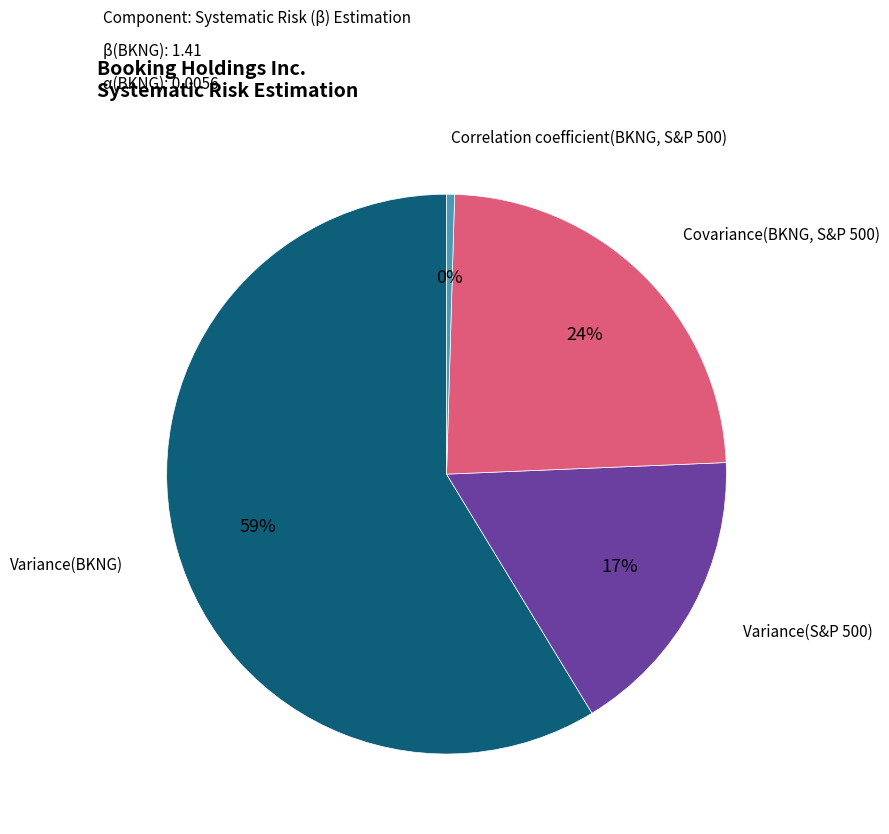

Is there a majority slice in this chart?

Yes